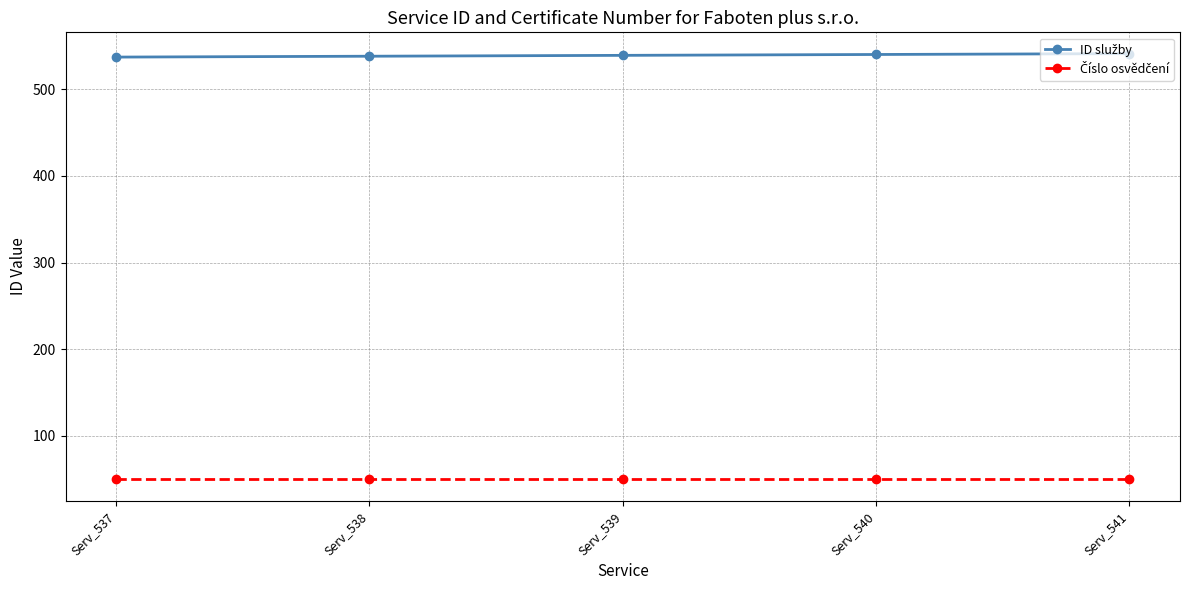

At how many categories does at least one series exceed 311?

5